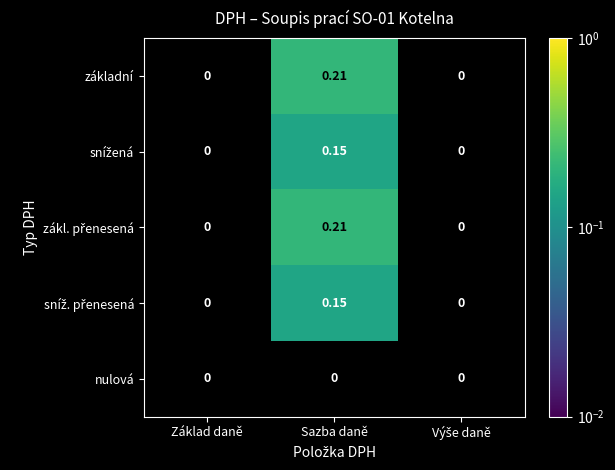

How many positive values does the základní series have?

1